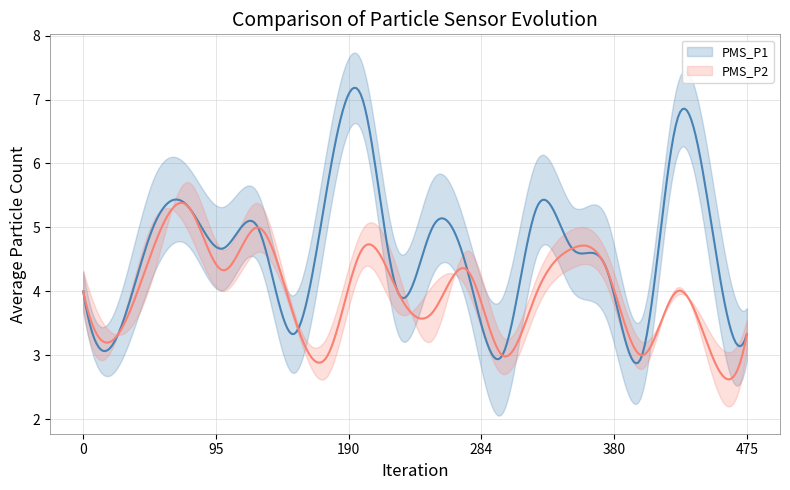

At 18:00, list the series in order from smallest to largest.

PMS_P2, PMS_P1